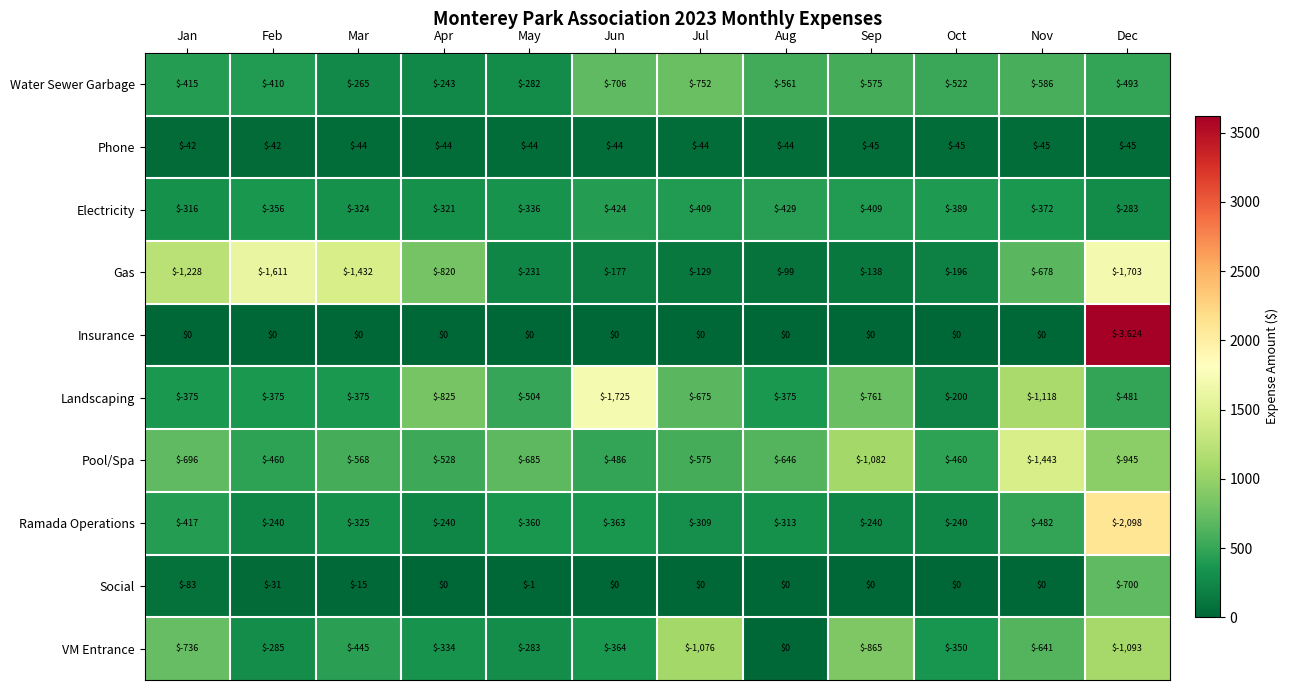

Between Feb and Jul, which series saw the biggest shift?

Gas